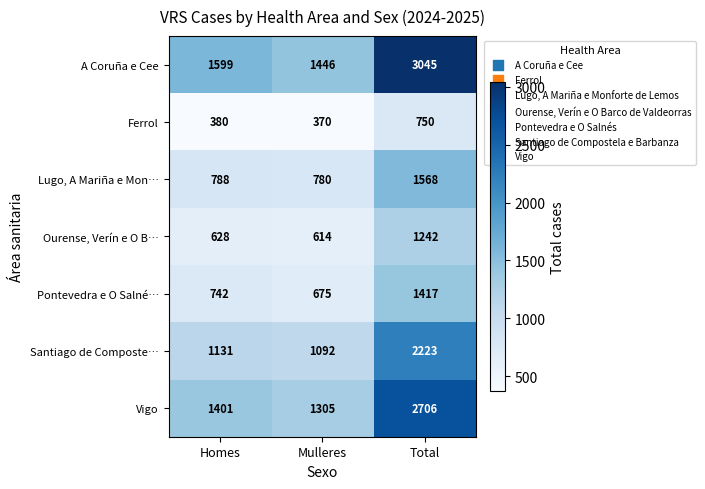

Reading left to right, extract all data points from this chart.

A Coruña e Cee: 1599	1446	3045
Ferrol: 380	370	750
Lugo, A Mariña e Mon…: 788	780	1568
Ourense, Verín e O B…: 628	614	1242
Pontevedra e O Salné…: 742	675	1417
Santiago de Composte…: 1131	1092	2223
Vigo: 1401	1305	2706